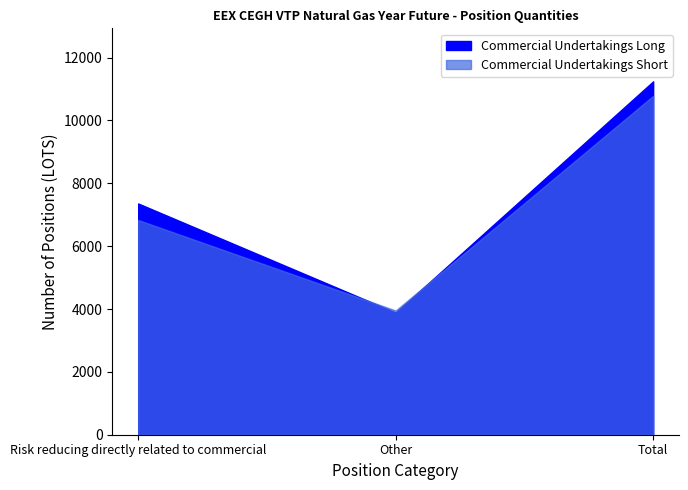

What is the difference between the maximum and minimum values in the Commercial Undertakings Short series?

6831